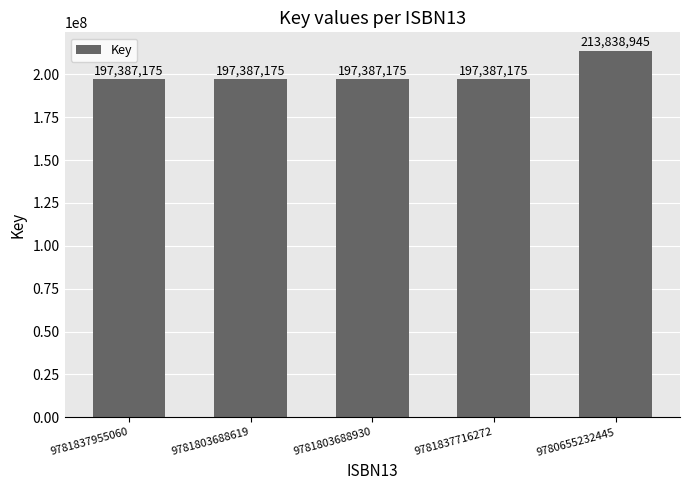

Reading left to right, extract all data points from this chart.

9781837955060=197387175	9781803688619=197387175	9781803688930=197387175	9781837716272=197387175	9780655232445=213838945